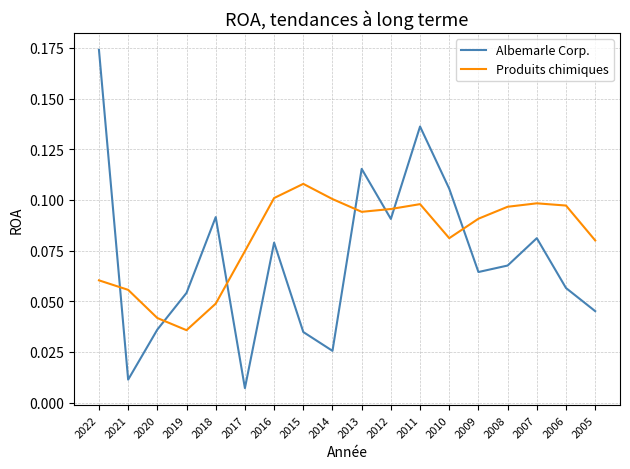

Where is the first local maximum for Albemarle Corp.?

2018